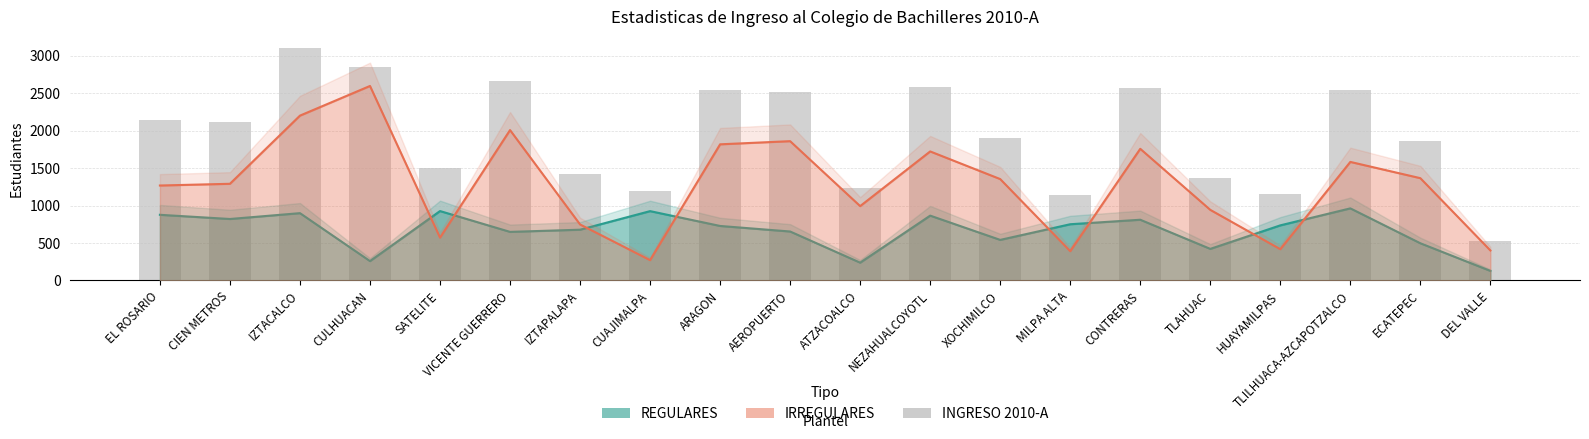

Reading right to left, extract all data points from this chart.

DEL VALLE=529	ECATEPEC=1863	TLILHUACA-AZCAPOTZALCO=2546	HUAYAMILPAS=1154	TLAHUAC=1365	CONTRERAS=2569	MILPA ALTA=1143	XOCHIMILCO=1896	NEZAHUALCOYOTL=2589	ATZACOALCO=1231	AEROPUERTO=2514	ARAGON=2546	CUAJIMALPA=1198	IZTAPALAPA=1426	VICENTE GUERRERO=2657	SATELITE=1500	CULHUACAN=2856	IZTACALCO=3100	CIEN METROS=2112	EL ROSARIO=2145